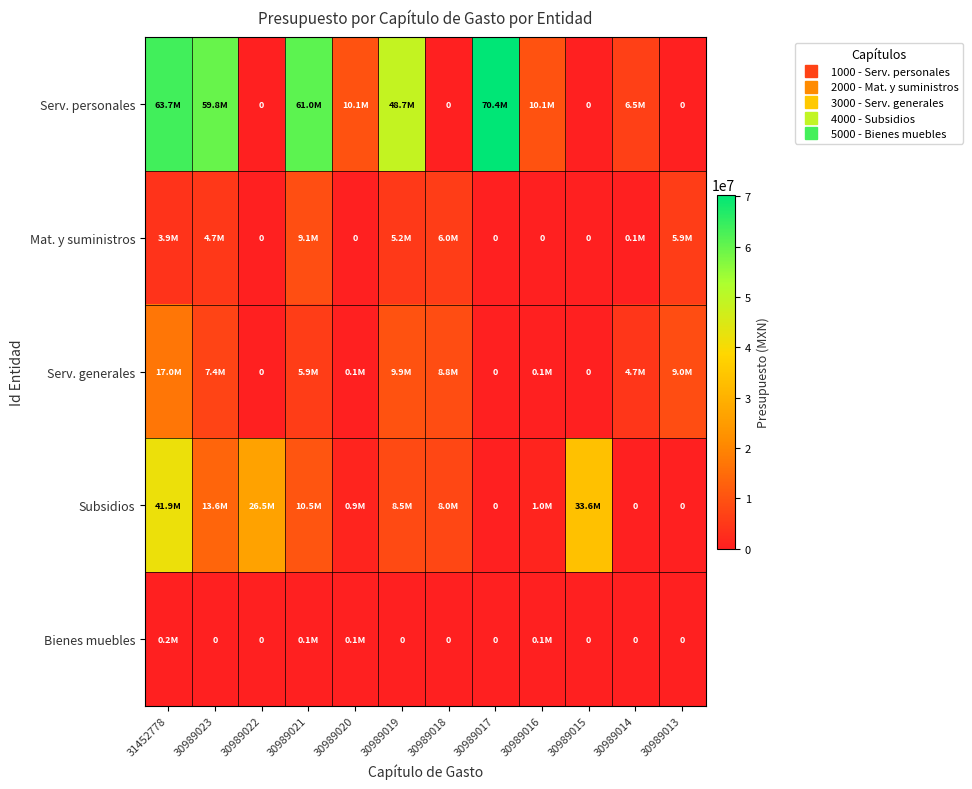

True or false: Mat. y suministros has a value of 0 at 30989015.

True